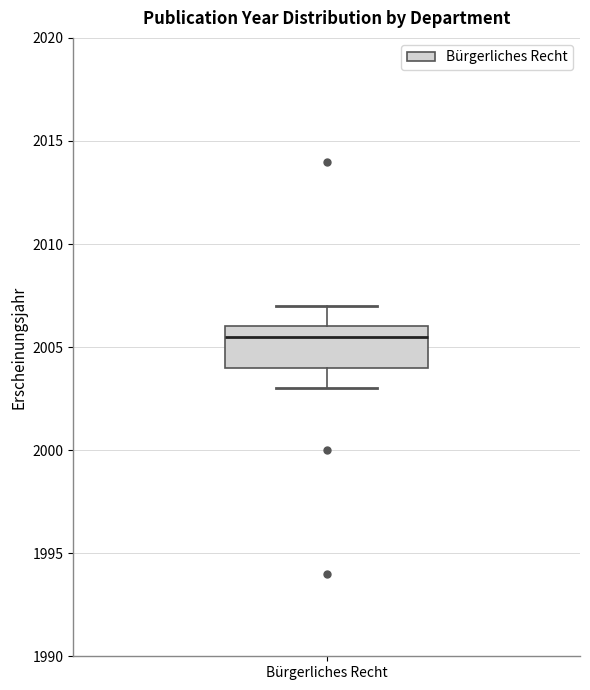

Where does the upper whisker of the box for Bürgerliches Recht end on the y-axis? The values are not printed on the chart, so give them approximately, as read against the axis.

2007.0